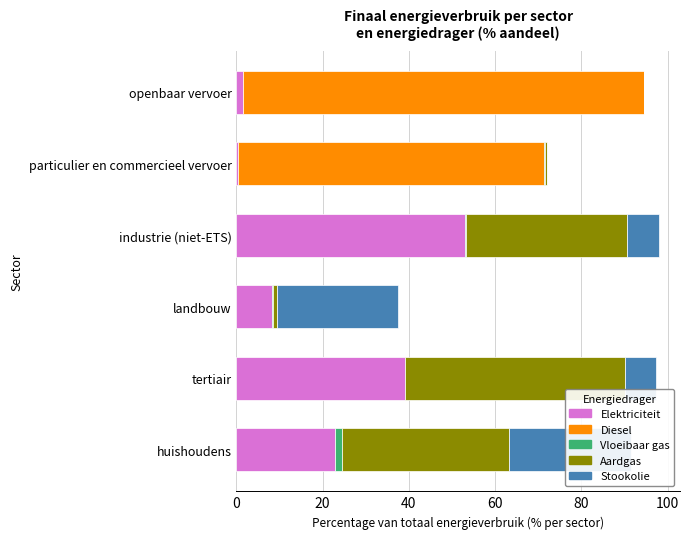

How many bars are there in each group?

5